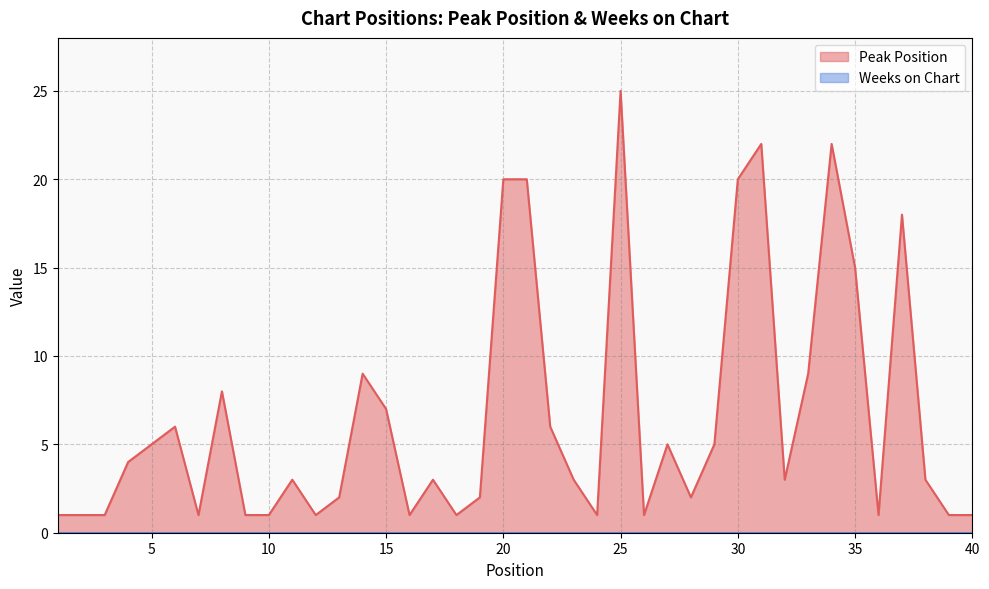

The chart shows a value of 5 at 5. True or false?

True